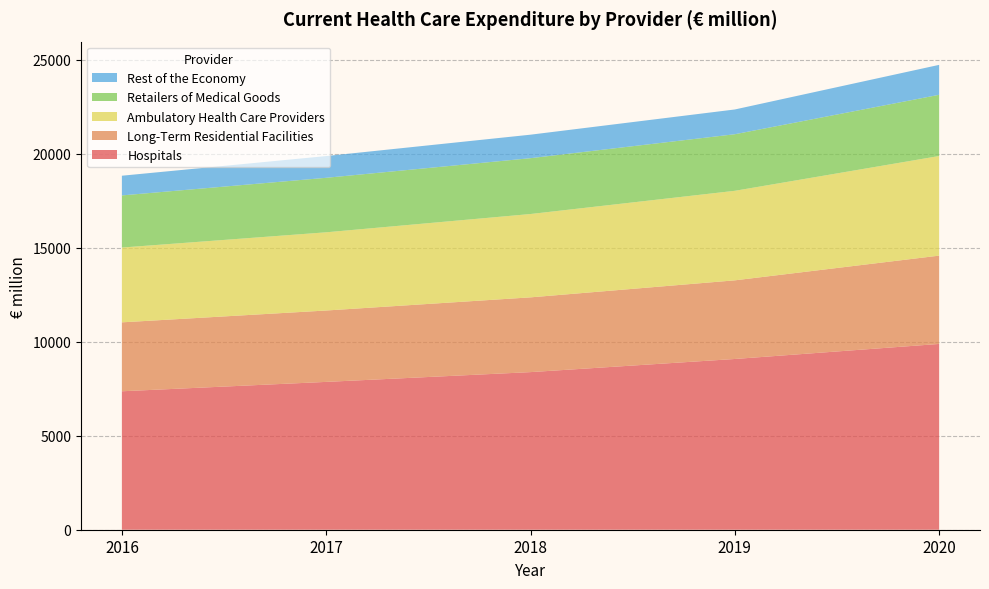

Reading left to right, transcribe all the data shown in this chart.

Hospitals: 2016=7368.6	2017=7868.0	2018=8388.4	2019=9087.0	2020=9888.0
Long-Term Residential Facilities: 2016=3668.8	2017=3799.3	2018=3978.8	2019=4186.0	2020=4700.0
Ambulatory Health Care Providers: 2016=3980.7	2017=4162.4	2018=4435.5	2019=4765.0	2020=5302.0
Retailers of Medical Goods: 2016=2774.6	2017=2900.6	2018=2971.8	2019=3011.0	2020=3258.0
Rest of the Economy: 2016=1048.2	2017=1157.4	2018=1250.5	2019=1318.0	2020=1593.0